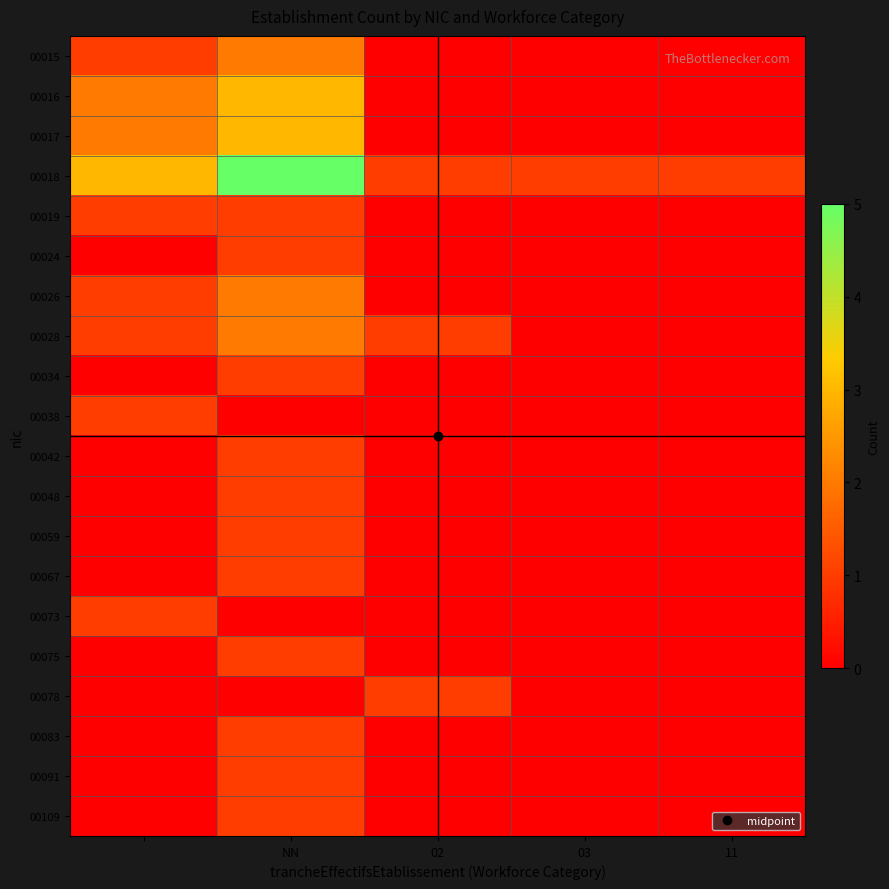

Which label corresponds to the smallest value in the chart?

02